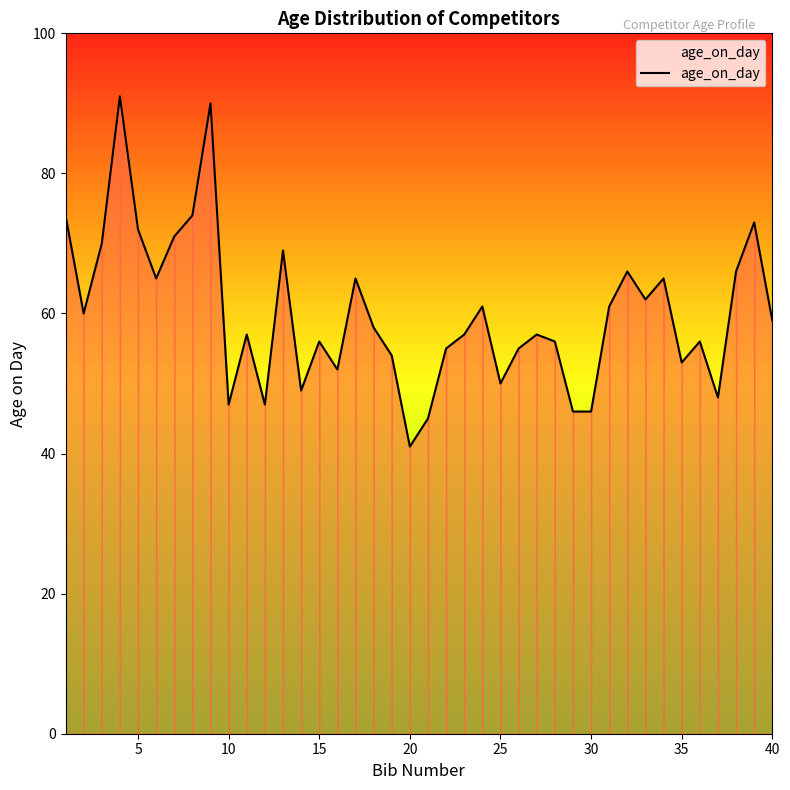

What is the maximum value shown in the chart?

91